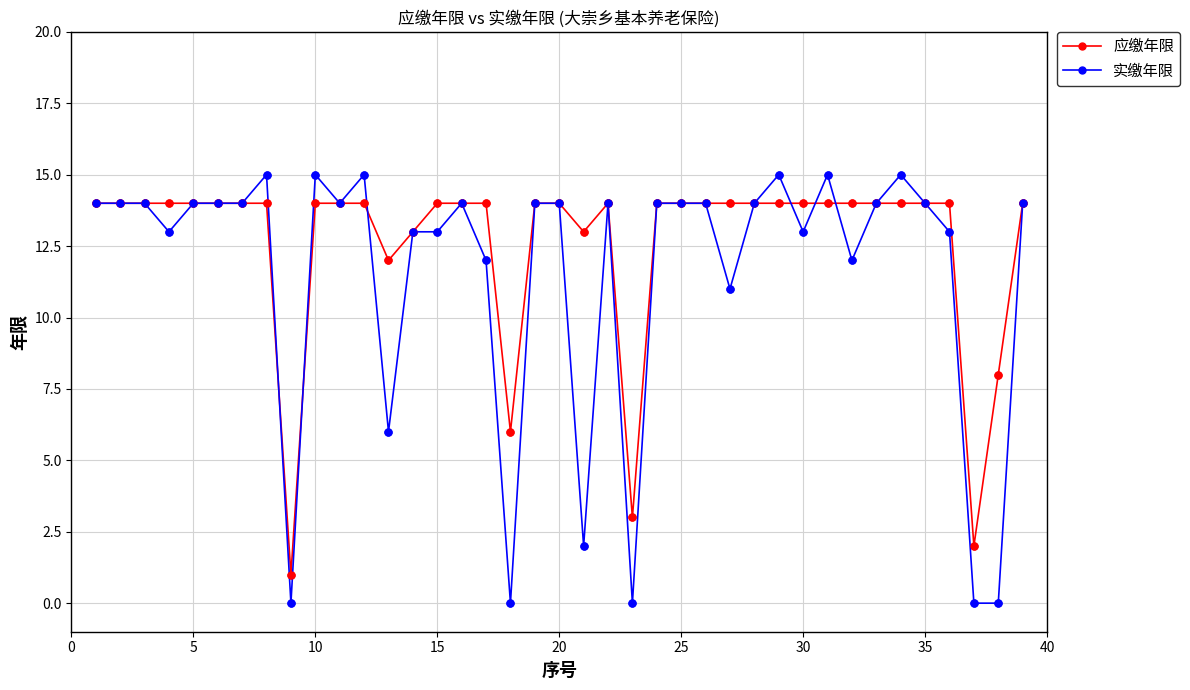

Which series has the widest spread of values?

实缴年限